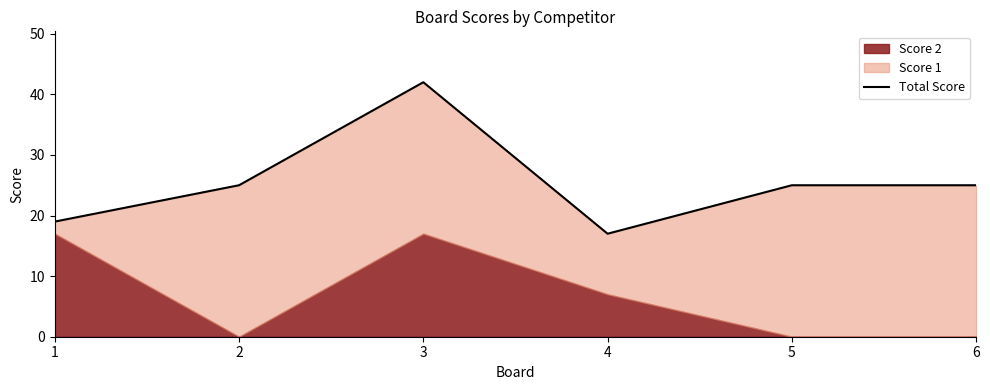

List the labels in order of value, smallest first.

4, 1, 2, 5, 6, 3